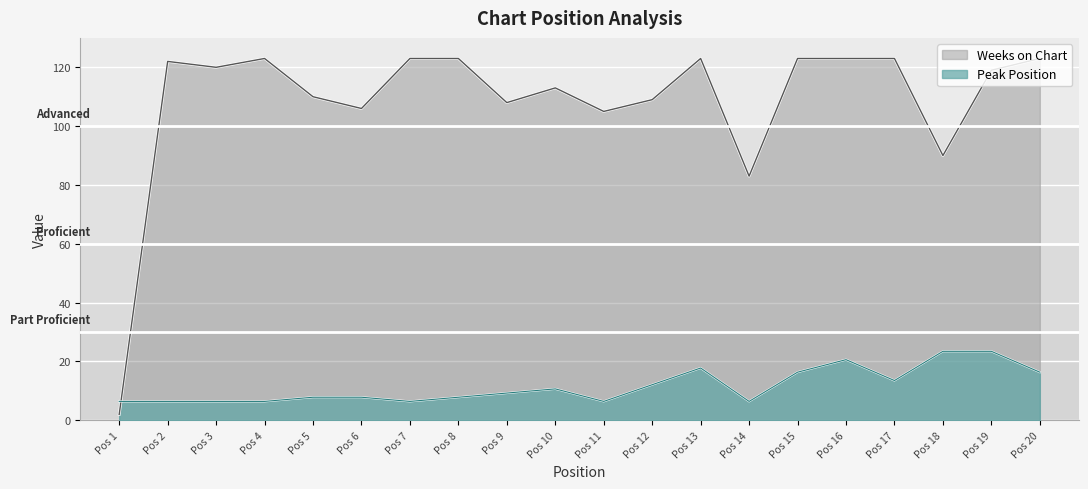

What is the sum of the Weeks on Chart values at Pos 3 and Pos 14?

203.0